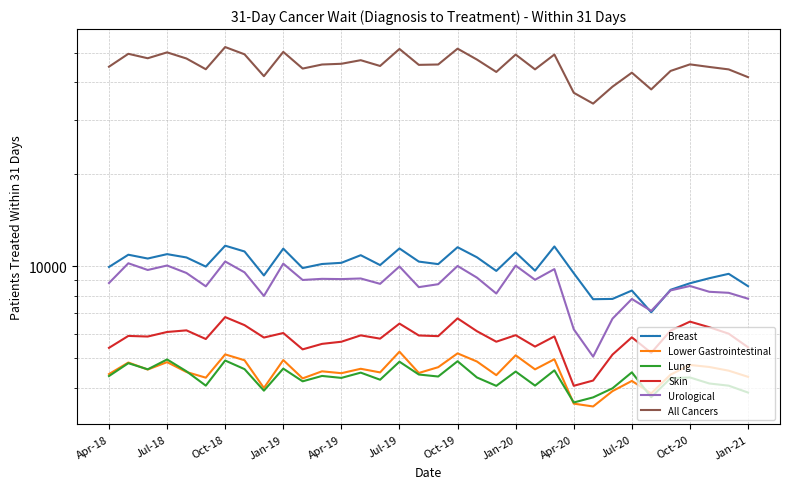

At which category is the sum across all series the highest?

Oct-18